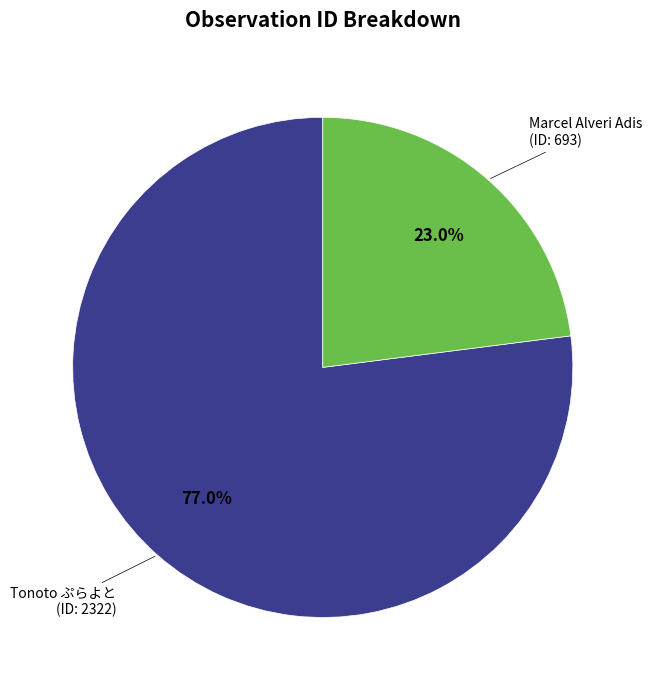

Does any single category account for the majority?

Yes